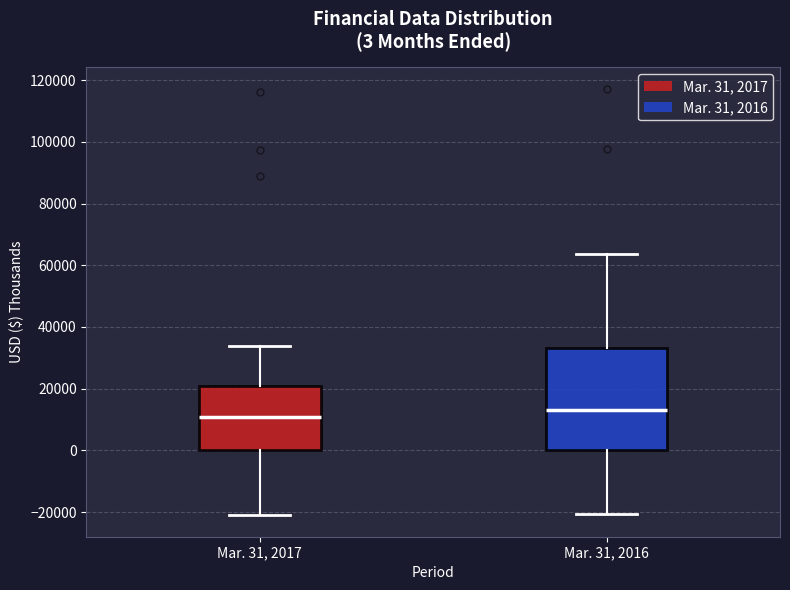

Comparing the boxes themselves (not the whiskers), which one is the tallest?

Mar. 31, 2016